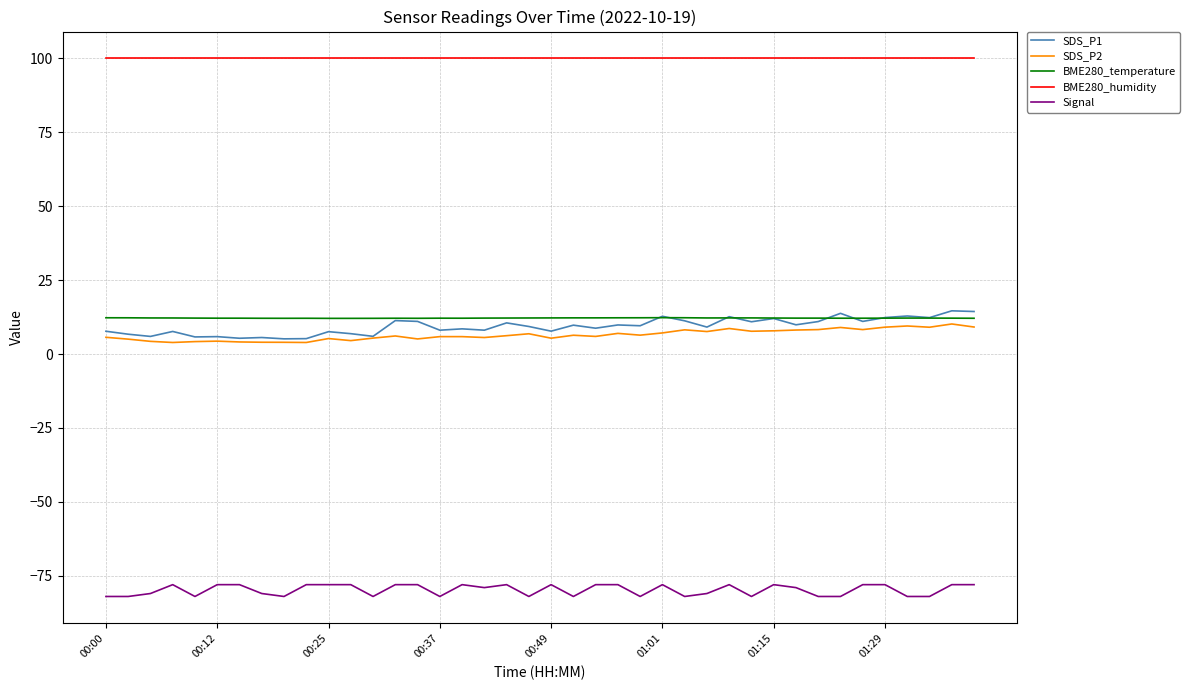

Rank the series by their maximum value, from lowest to highest.

Signal, SDS_P2, BME280_temperature, SDS_P1, BME280_humidity